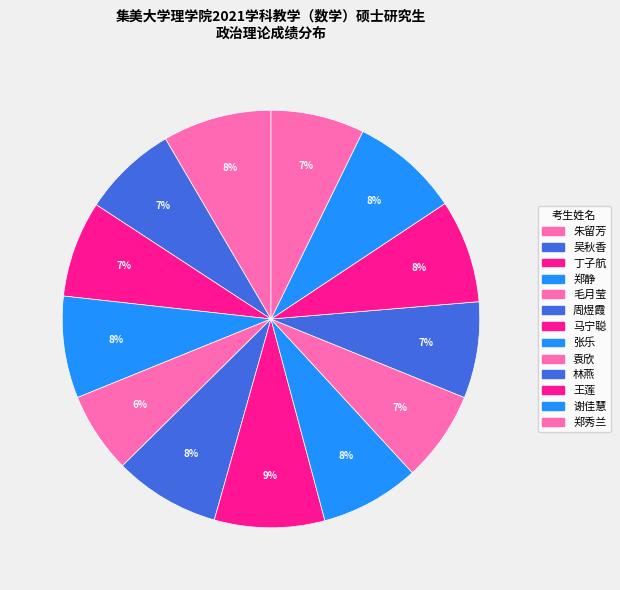

What is the smallest slice in the pie chart?

毛月莹